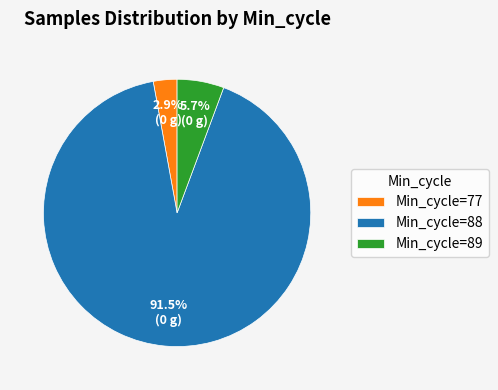

Combined, what portion of the pie is Min_cycle=77 and Min_cycle=88?

94.3%